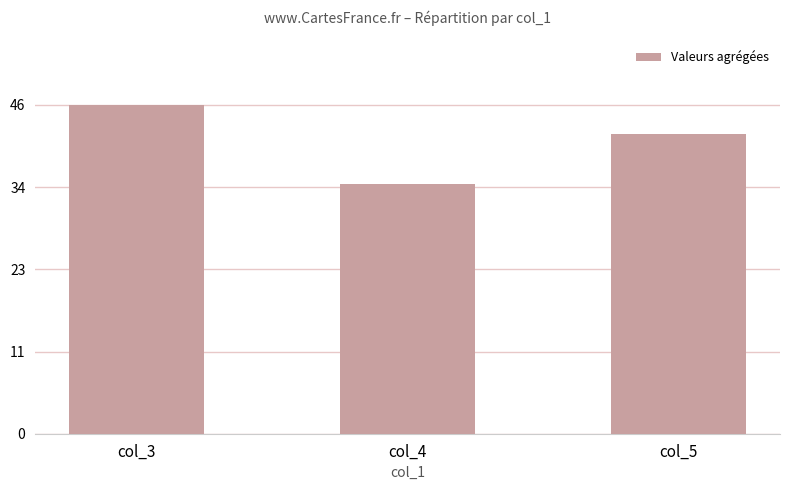

What is the value of the 3rd bar from the left?

42